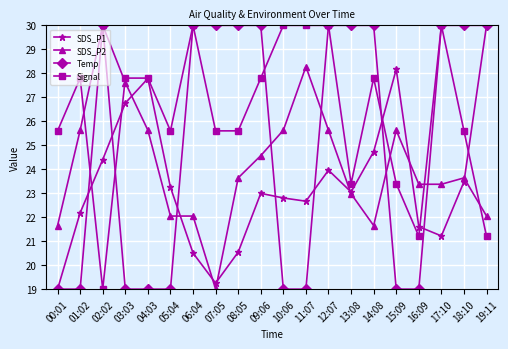

Reading right to left, what are all the values shown in this chart?

SDS_P1: 30.0	23.5	21.2	21.6	28.2	24.7	23.1	24.0	22.7	22.8	23.0	20.5	19.3	20.5	23.2	27.8	26.8	24.4	22.2	19.0
SDS_P2: 22.0	23.6	23.4	23.4	25.6	21.7	23.0	25.6	28.3	25.6	24.6	23.6	19.0	22.0	22.0	25.6	27.6	30.0	25.6	21.7
Temp: 30.0	30.0	30.0	19.0	19.0	30.0	30.0	30.0	19.0	19.0	30.0	30.0	30.0	30.0	19.0	19.0	19.0	30.0	19.0	19.0
Signal: 21.2	25.6	30.0	21.2	23.4	27.8	23.4	30.0	30.0	30.0	27.8	25.6	25.6	30.0	25.6	27.8	27.8	19.0	27.8	25.6